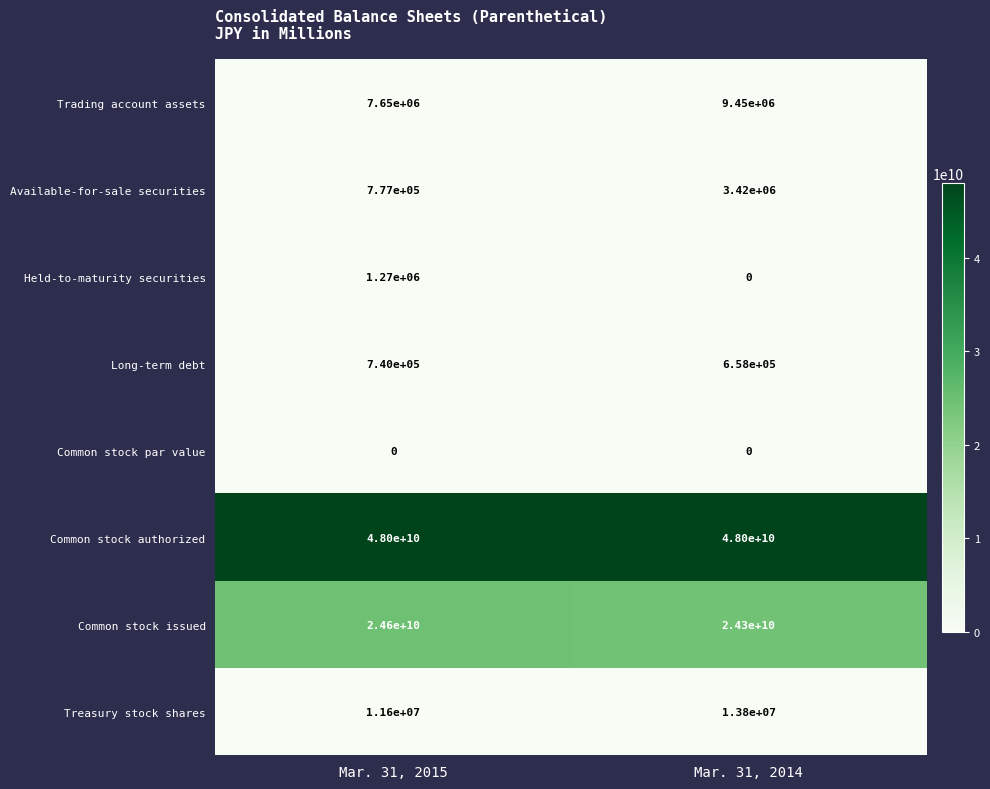

What is the difference between the highest and lowest values at Mar. 31, 2015?

48000000000